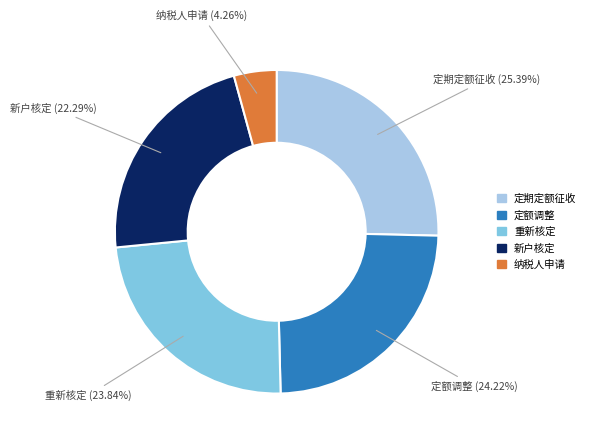

Is there a majority slice in this chart?

No